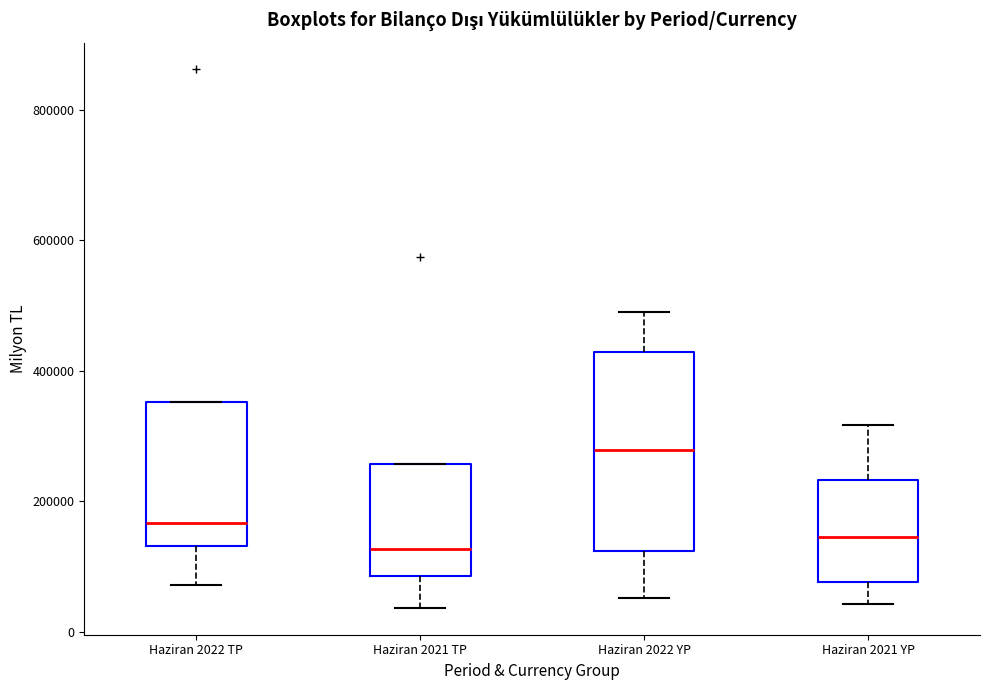

Which box has the highest median line?

Haziran 2022 YP